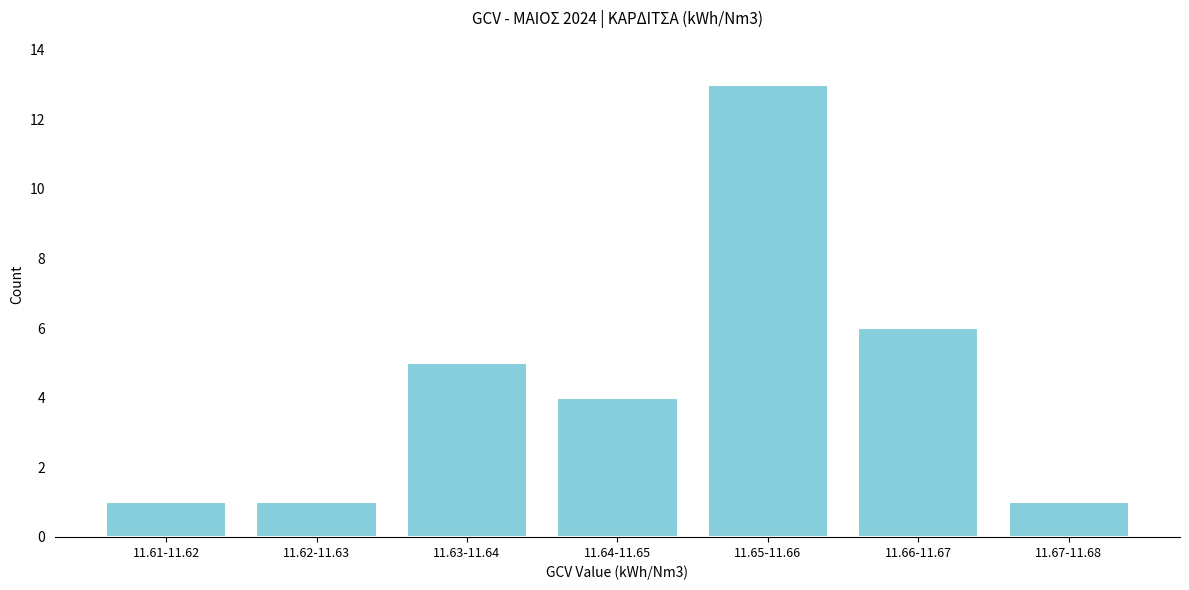

Reading right to left, transcribe all the data shown in this chart.

11.67-11.68=1	11.66-11.67=6	11.65-11.66=13	11.64-11.65=4	11.63-11.64=5	11.62-11.63=1	11.61-11.62=1